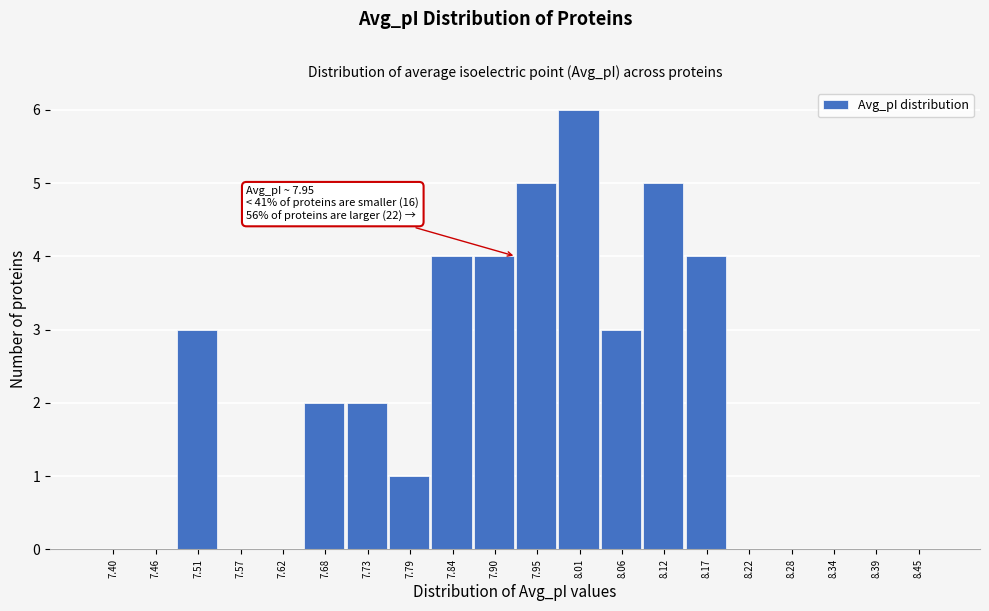

Reading right to left, list all the values displayed in this chart.

8.45=0	8.39=0	8.34=0	8.28=0	8.22=0	8.17=4	8.12=5	8.06=3	8.01=6	7.95=5	7.90=4	7.84=4	7.79=1	7.73=2	7.68=2	7.62=0	7.57=0	7.51=3	7.46=0	7.40=0